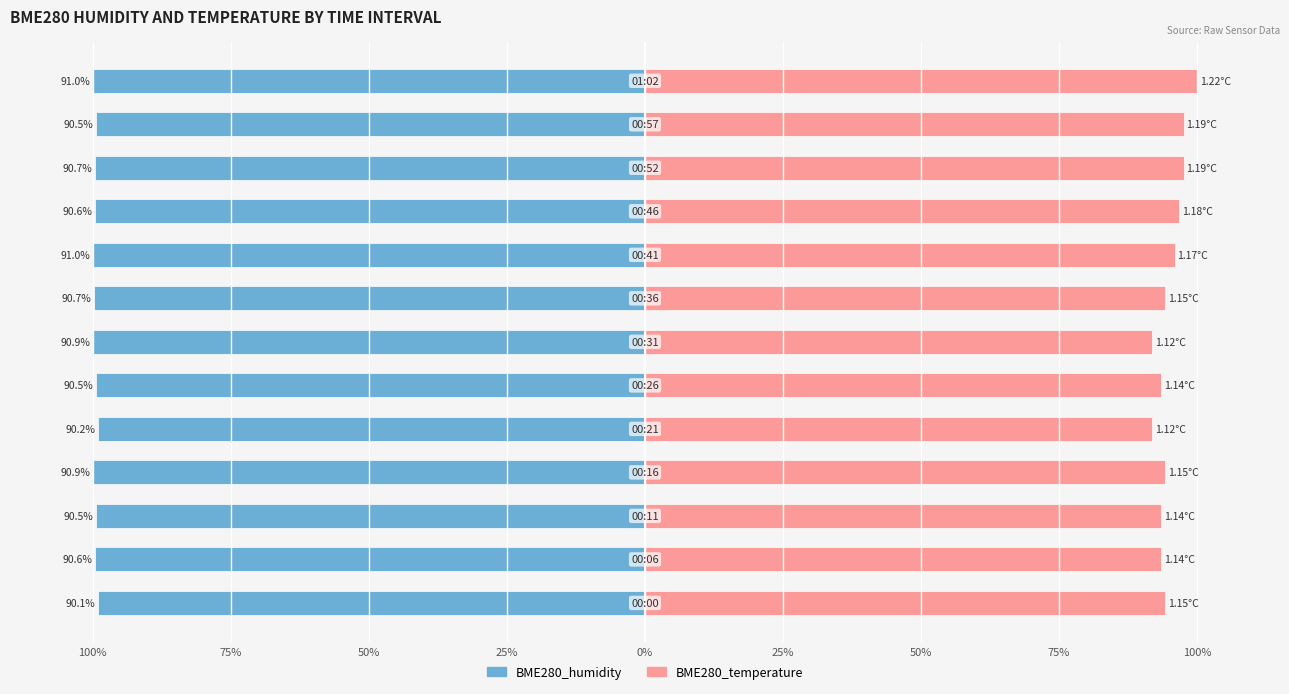

Is it true that BME280_humidity equals -53.0 at 100%?

False